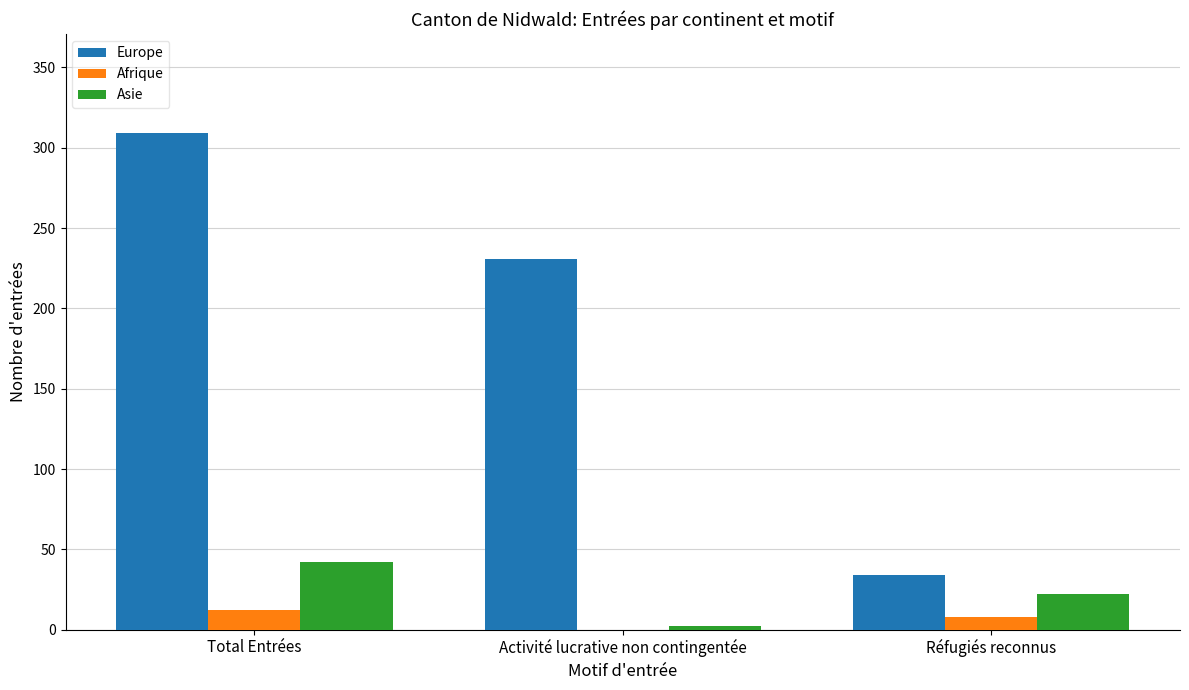

What is the sum of the Europe values at Total Entrées and Activité lucrative non contingentée?

540